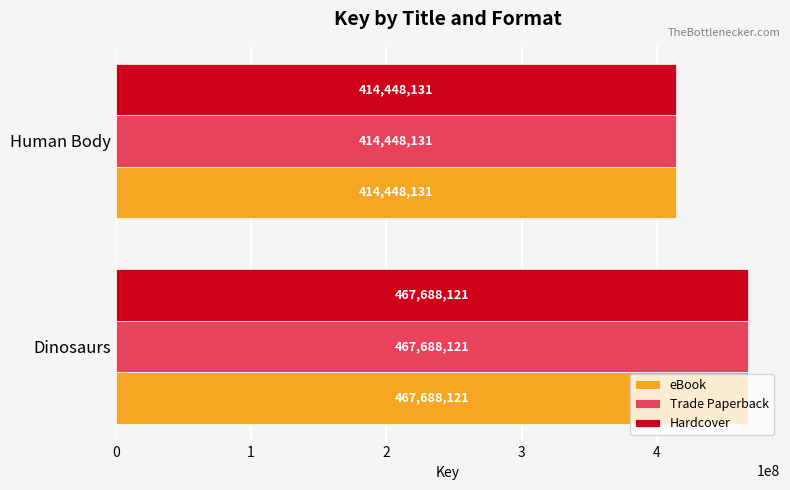

Rank the categories by eBook value from highest to lowest.

Dinosaurs, Human Body